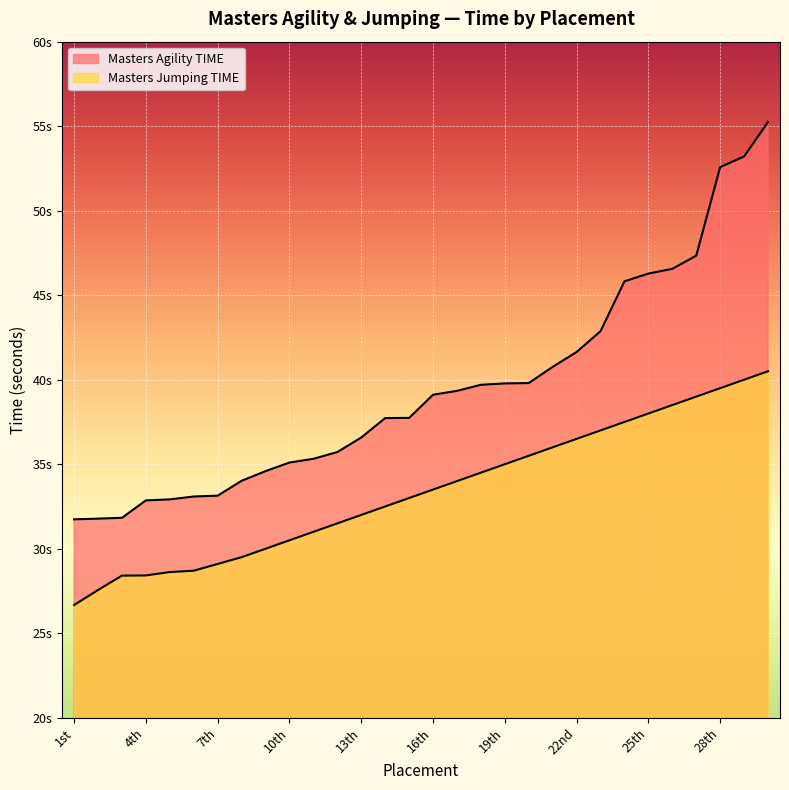

At 22nd, list the series in order from smallest to largest.

Masters Jumping TIME, Masters Agility TIME